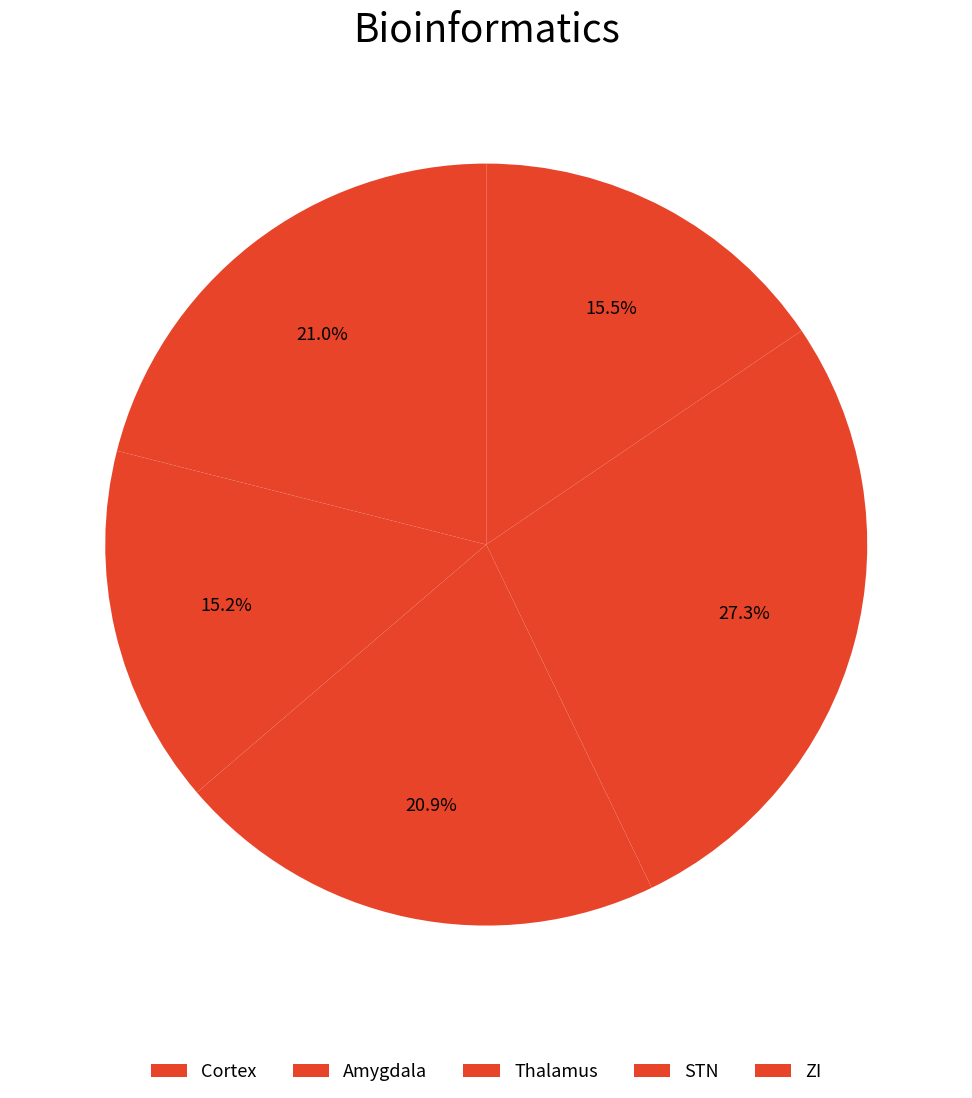

Approximately how many times larger is the value at ZI compared to STN?

0.6